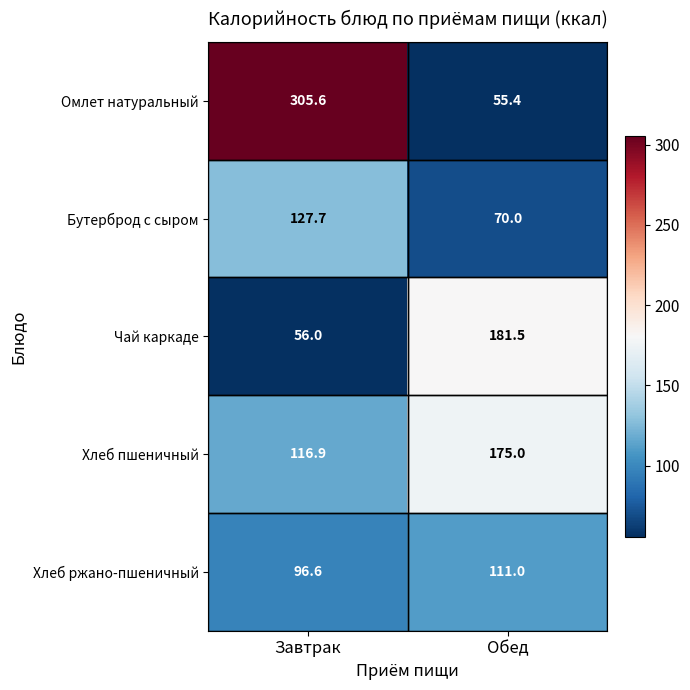

Between Завтрак and Обед, which series saw the biggest shift?

Омлет натуральный